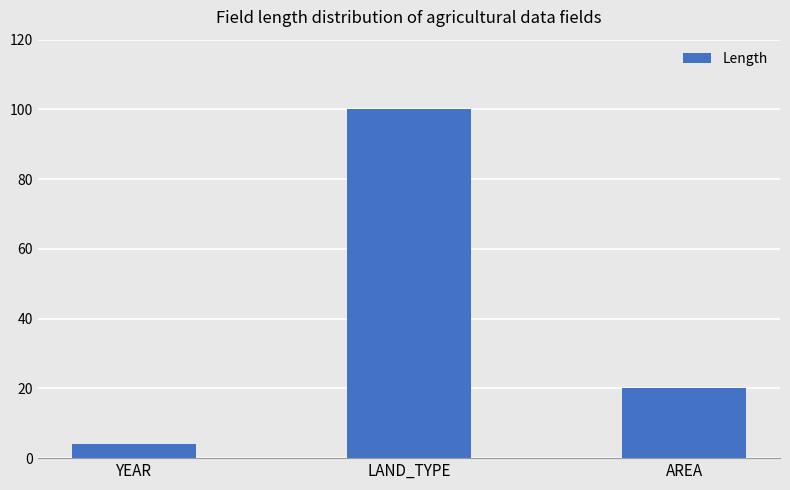

What is the label of the 2nd bar from the right?

LAND_TYPE